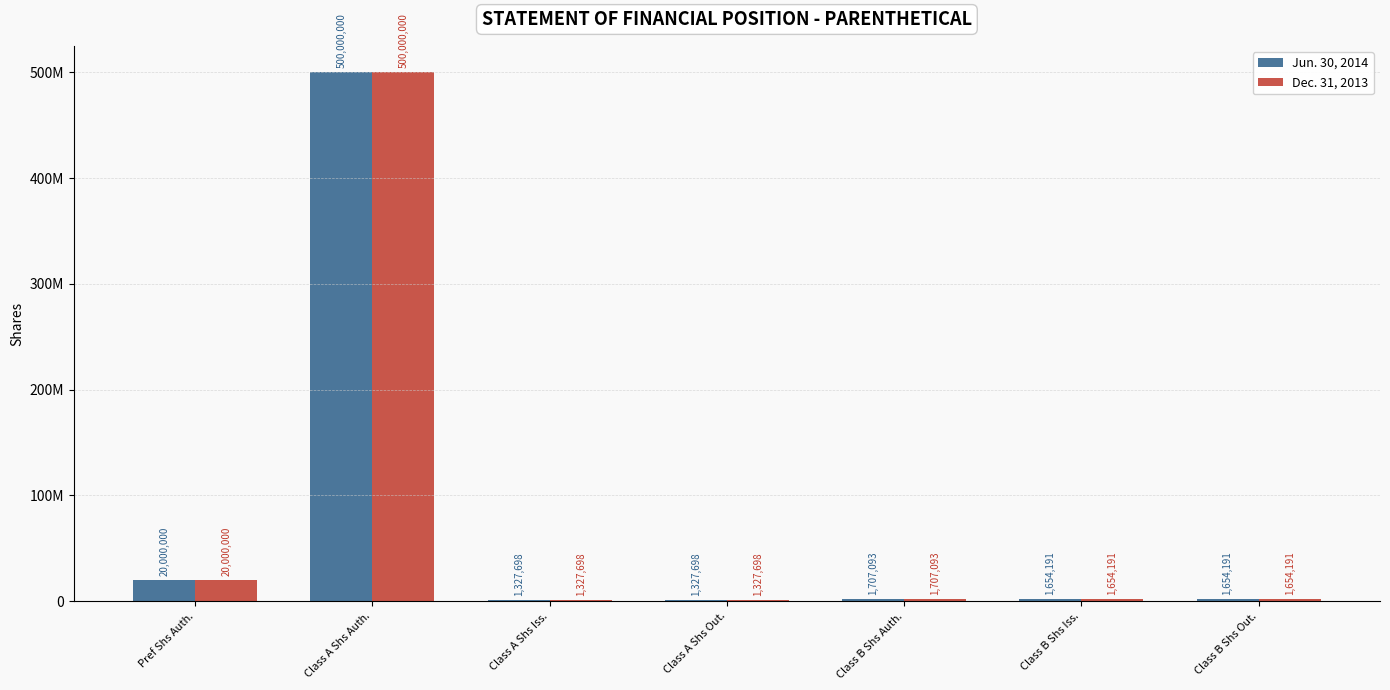

What is the total value across all series at Class A Shs Iss.?

2655396